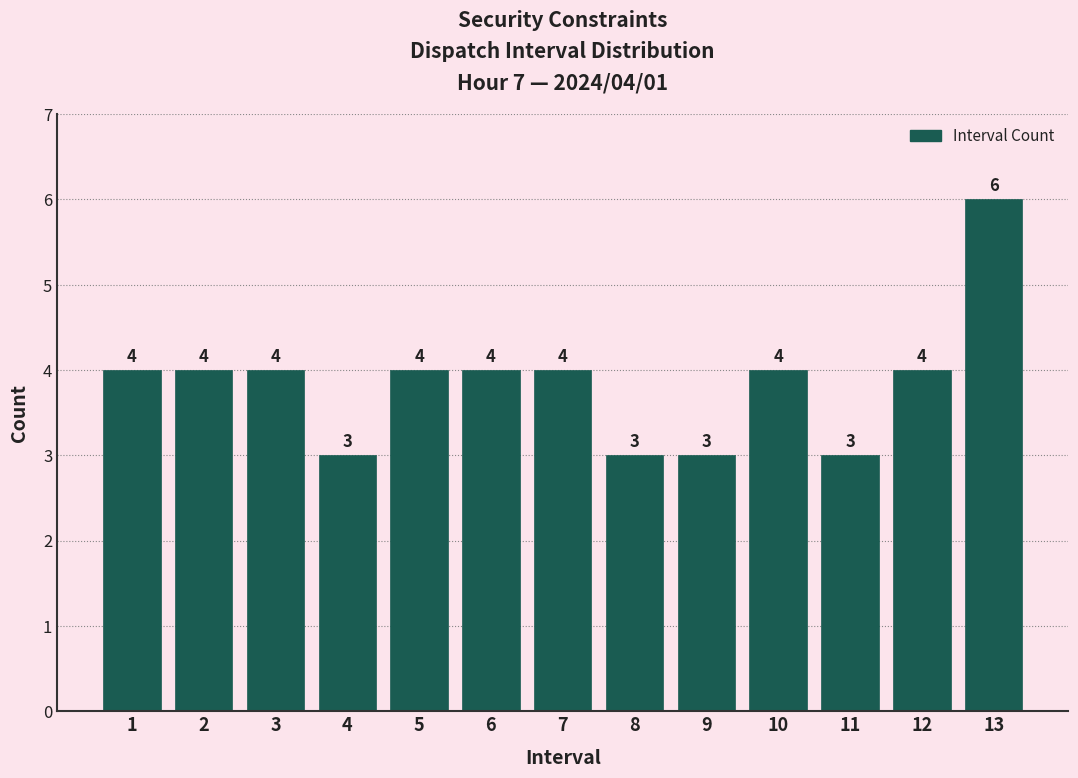

Reading right to left, extract all data points from this chart.

6	4	3	4	3	3	4	4	4	3	4	4	4